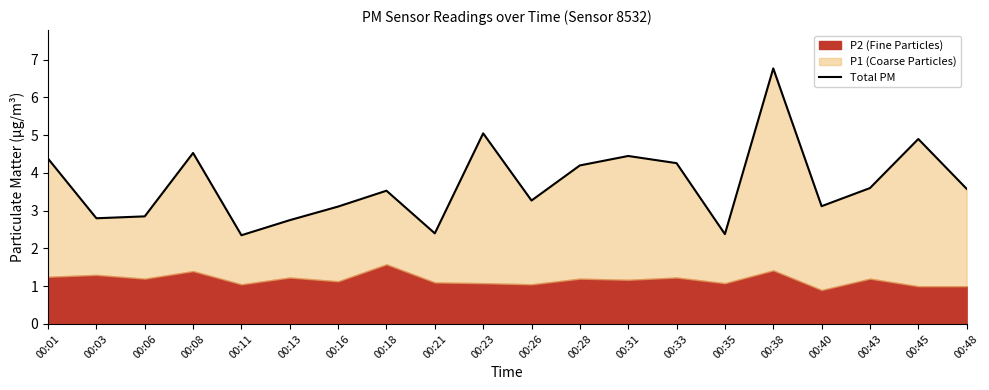

The value at 00:03 is 4.5. True or false?

False